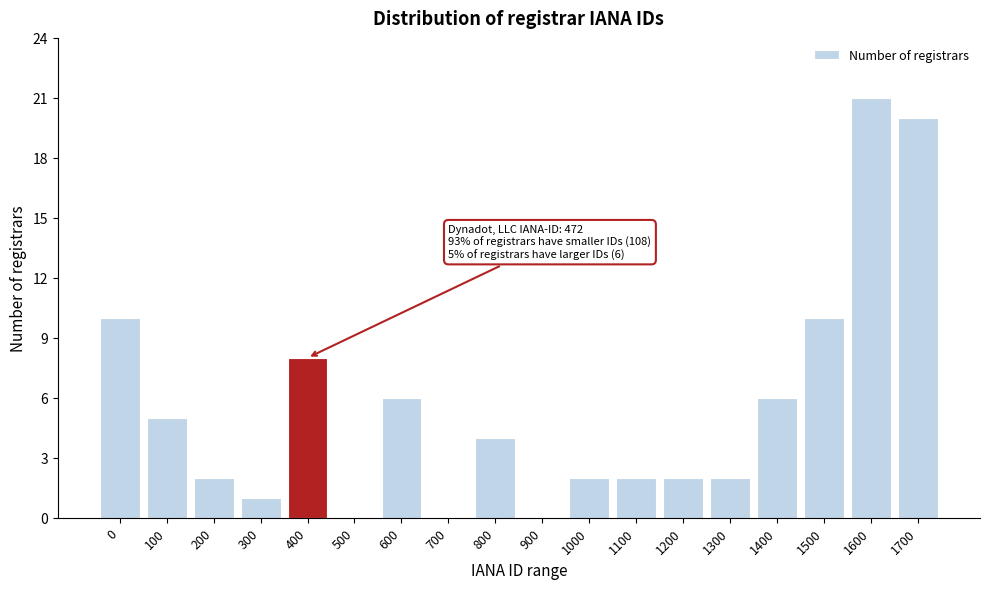

Reading right to left, transcribe all the data shown in this chart.

1700=20	1600=21	1500=10	1400=6	1300=2	1200=2	1100=2	1000=2	900=0	800=4	700=0	600=6	500=0	400=8	300=1	200=2	100=5	0=10